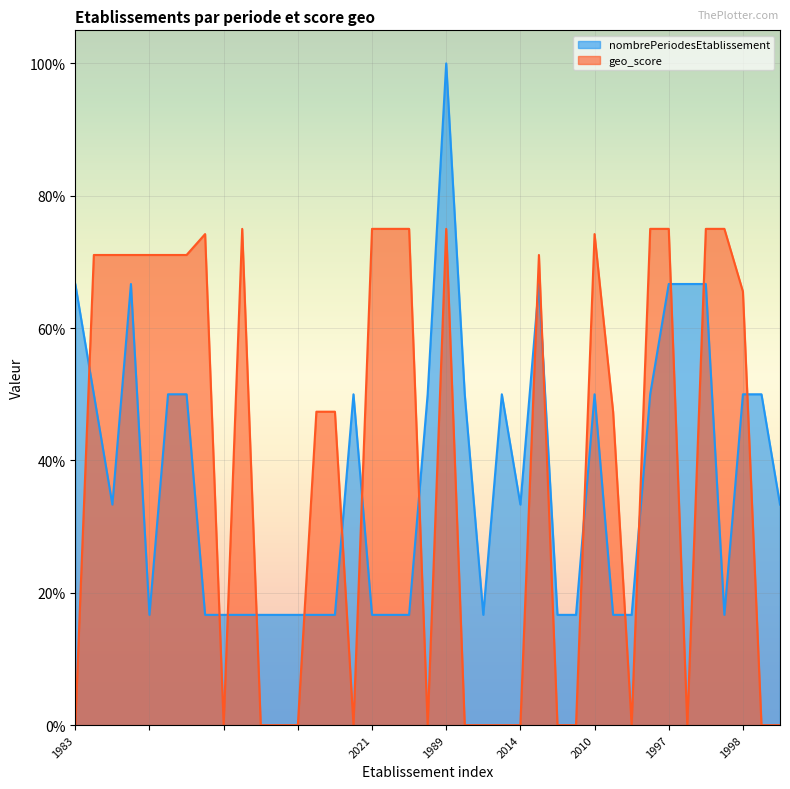

What value does the geo_score series have at 1998?

65.5